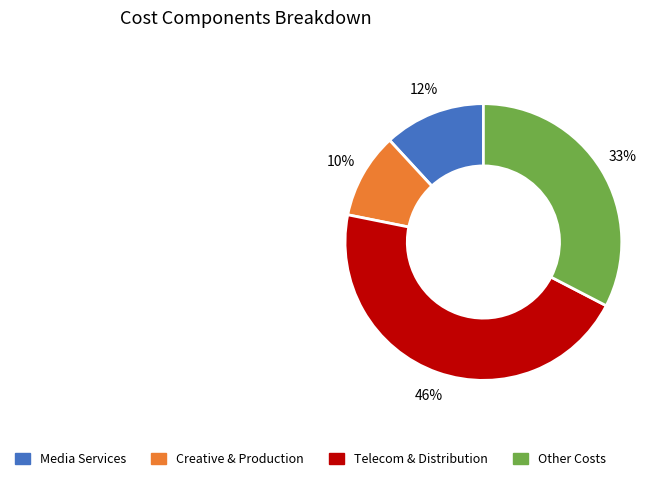

Count the number of slices in the pie.

4